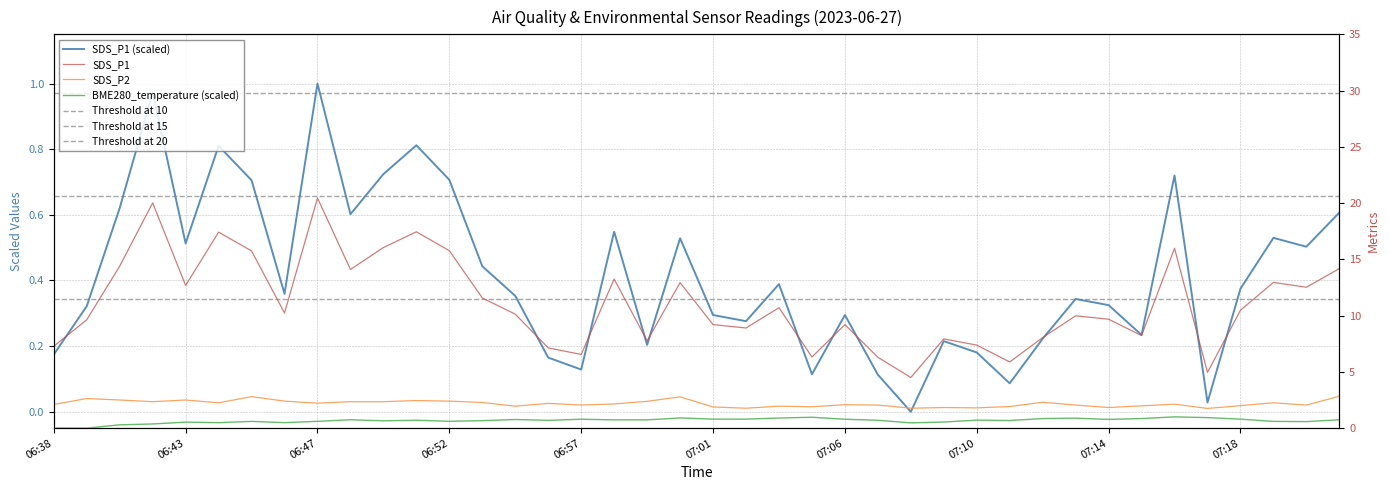

Is it true that SDS_P2 equals 1.9 at 07:01?

True